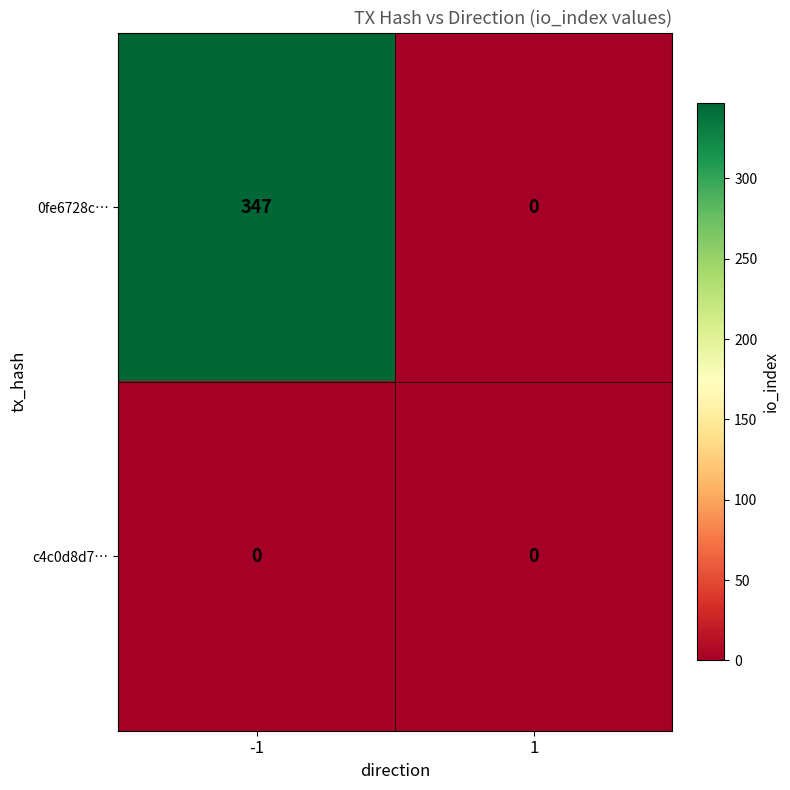

Rank the series by their average value, from highest to lowest.

0fe6728c…, c4c0d8d7…